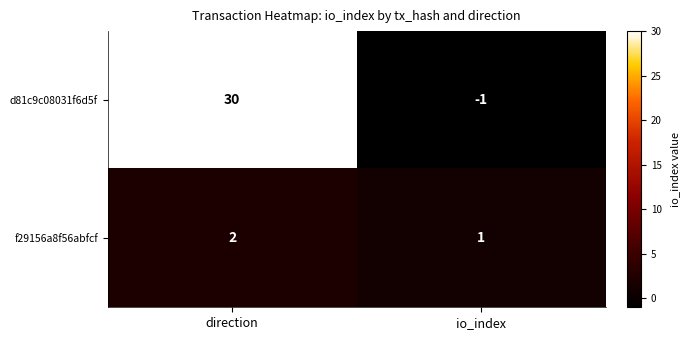

Which category has the highest value in the f29156a8f56abfcf series?

direction